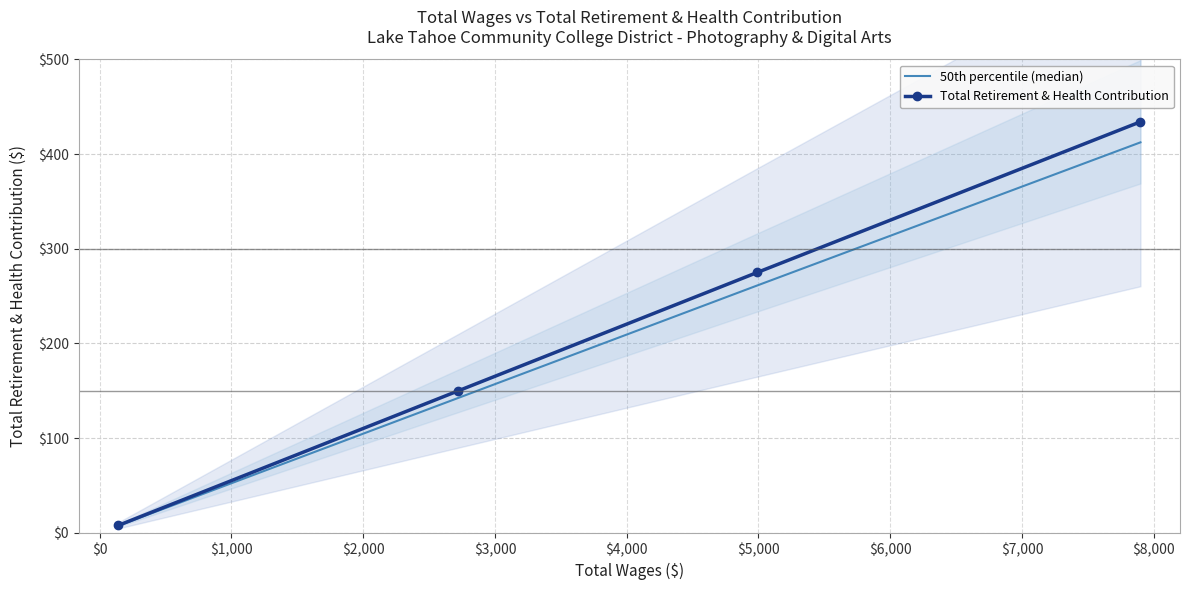

Which series has the largest range (max minus min)?

Total Retirement & Health Contribution